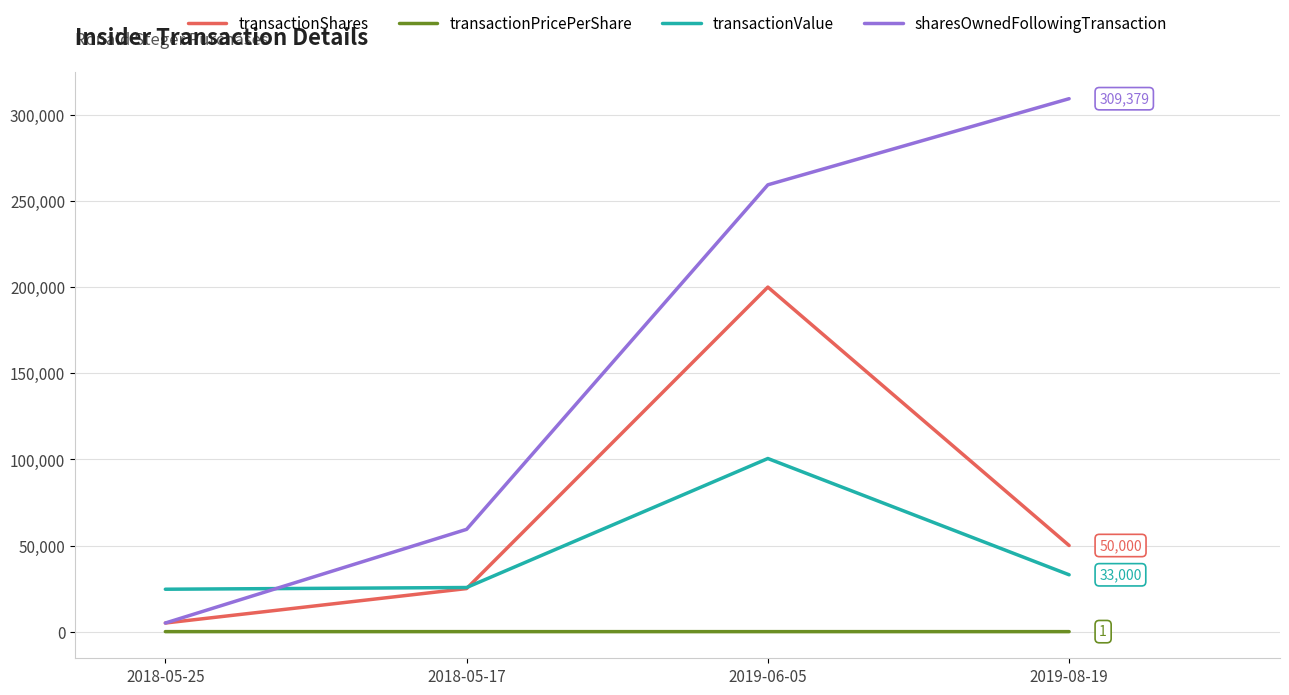

True or false: transactionValue and transactionShares intersect in this chart.

True